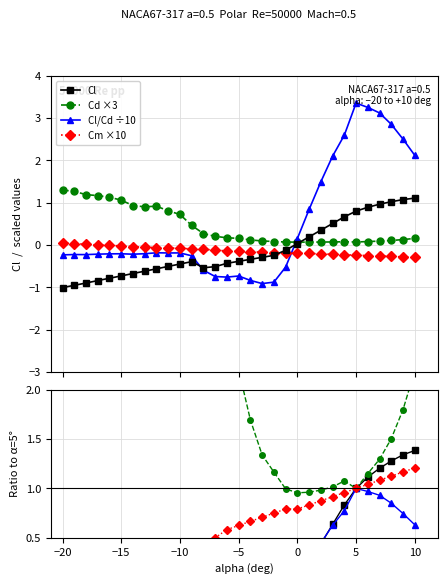

Does the chart have visible grid lines?

Yes